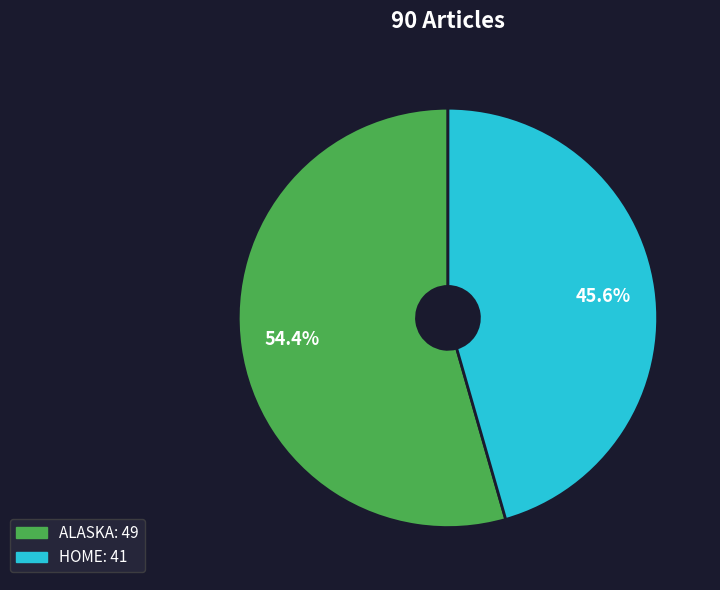

Count the number of slices in the pie.

2